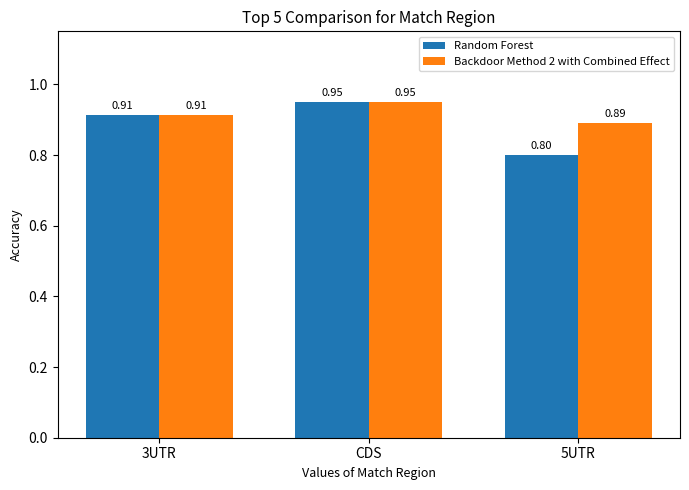

Count the number of categories in the chart.

3